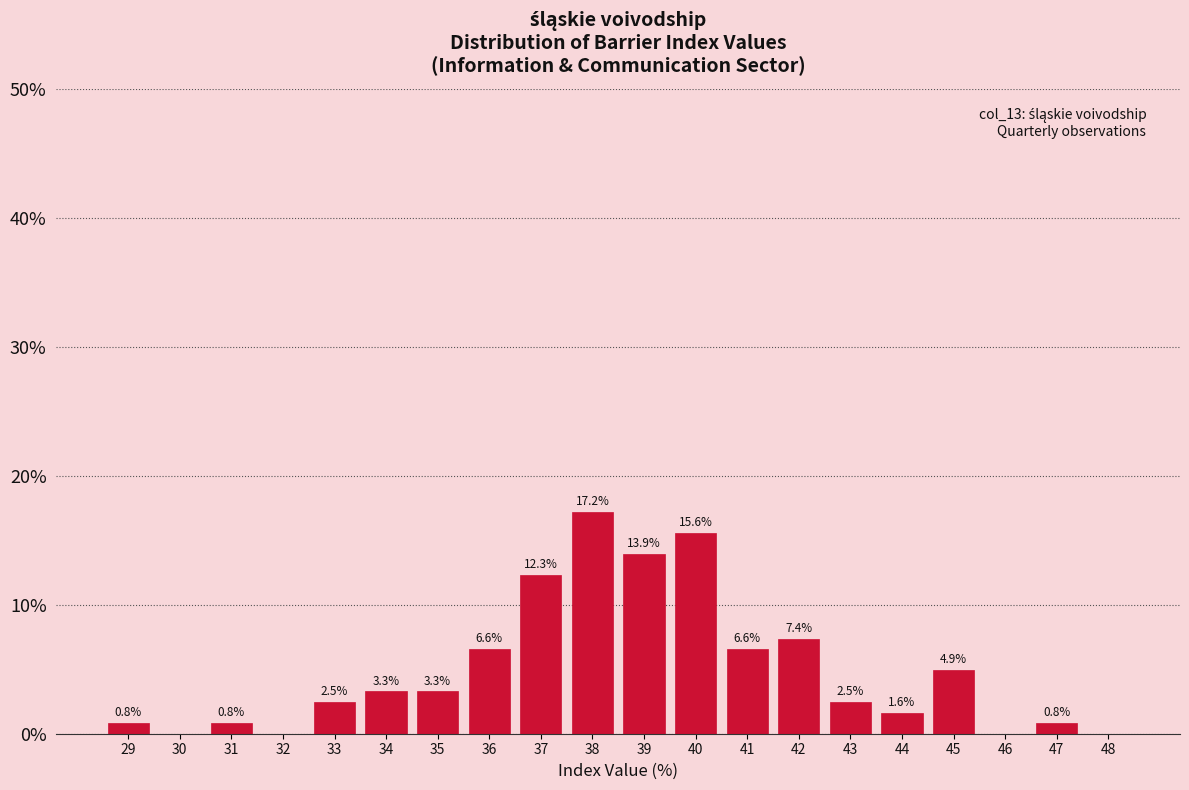

Reading left to right, what are all the values shown in this chart?

29=0.8	30=0.0	31=0.8	32=0.0	33=2.5	34=3.3	35=3.3	36=6.6	37=12.3	38=17.2	39=13.9	40=15.6	41=6.6	42=7.4	43=2.5	44=1.6	45=4.9	46=0.0	47=0.8	48=0.0